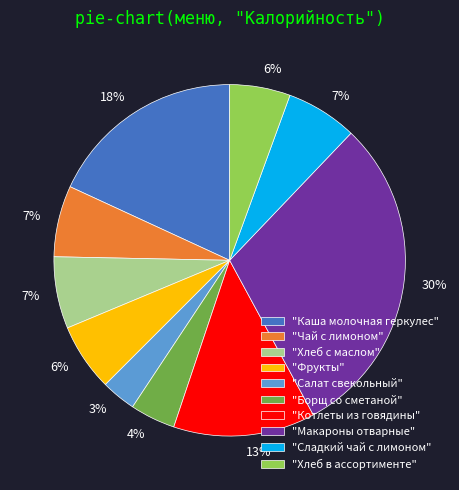

To the nearest percent, what is the difference between the largest and smallest slice percentages?

27%